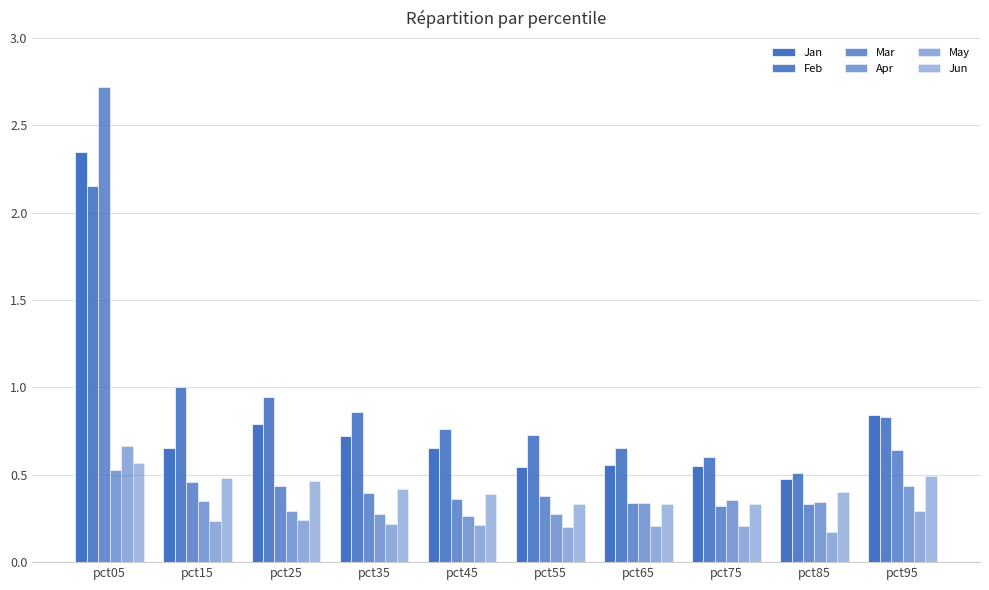

Which series has the widest spread of values?

Mar